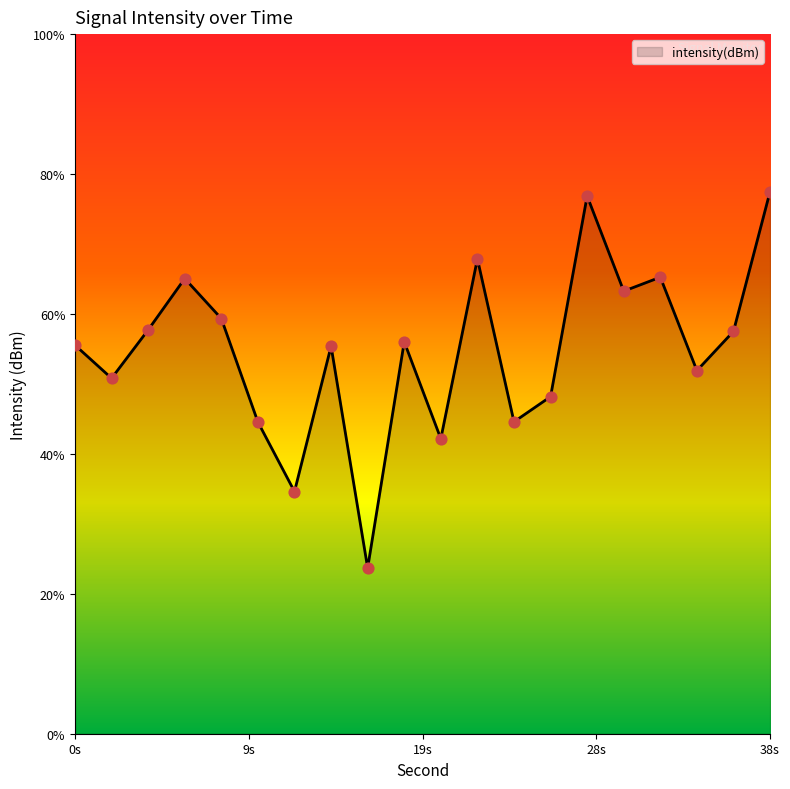

Which has a higher value, 24 or 14?

14